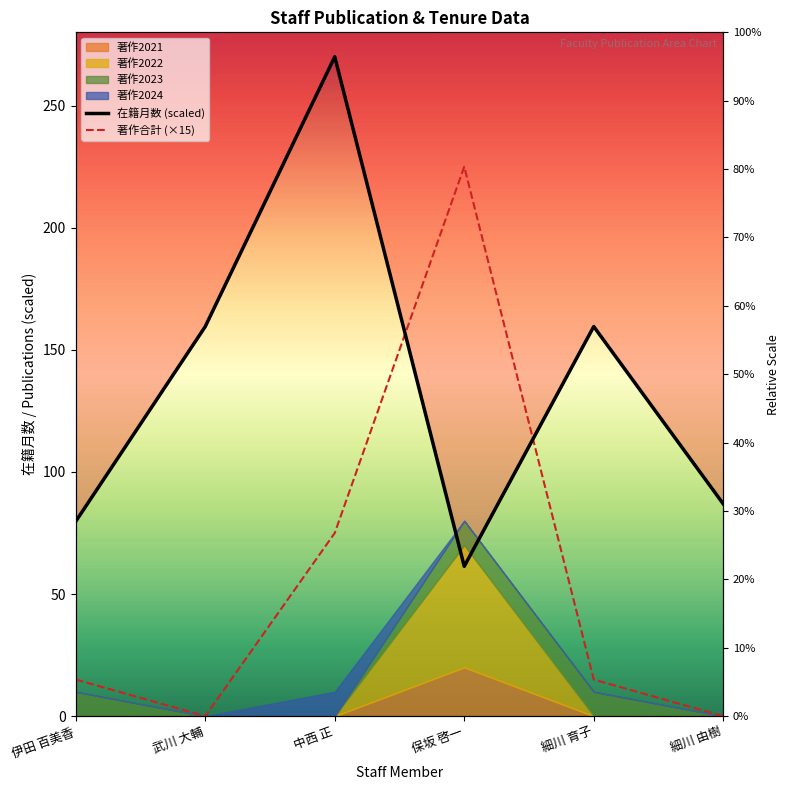

What is the difference between the highest and lowest values at 細川 育子?

144.5